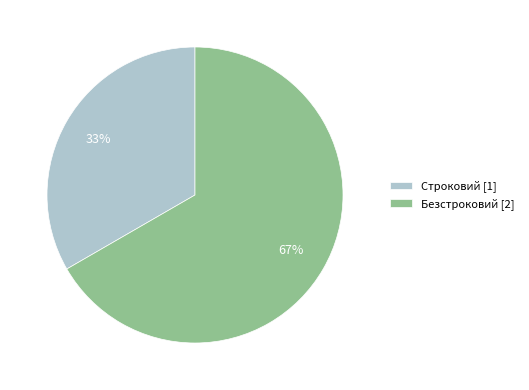

Combined, do Безстроковий [2] and Строковий [1] account for over 50%?

Yes